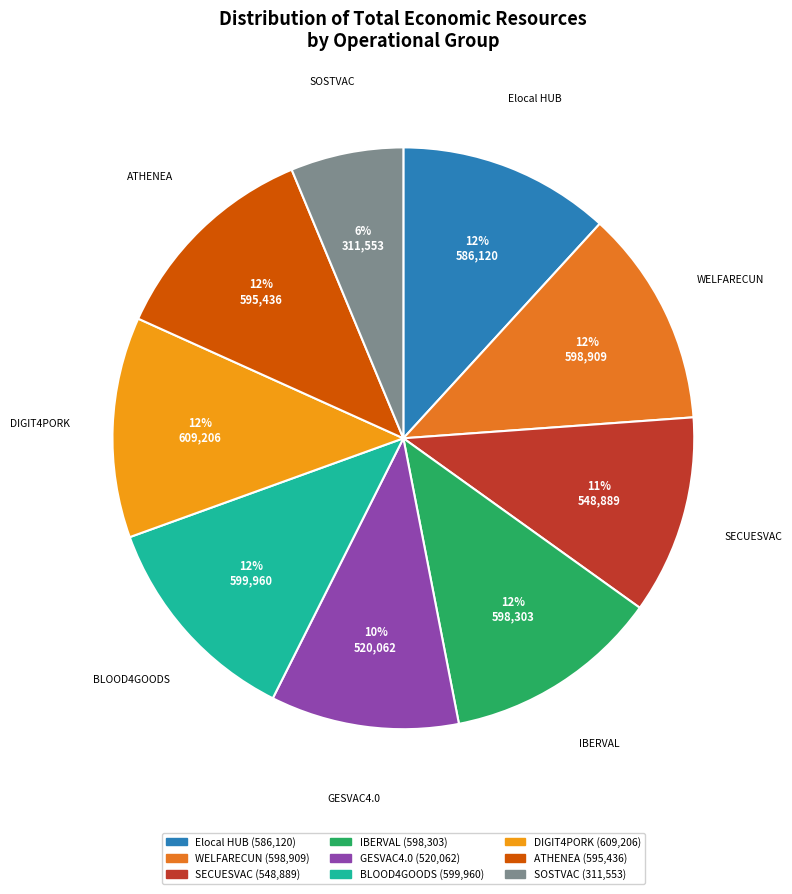

Is there any slice that represents more than half of the pie?

No